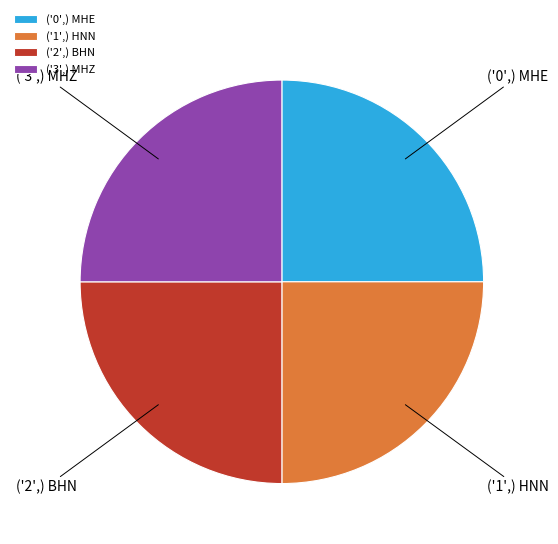

Approximately how many times larger is the value at ('3',) MHZ compared to ('1',) HNN?

1.0